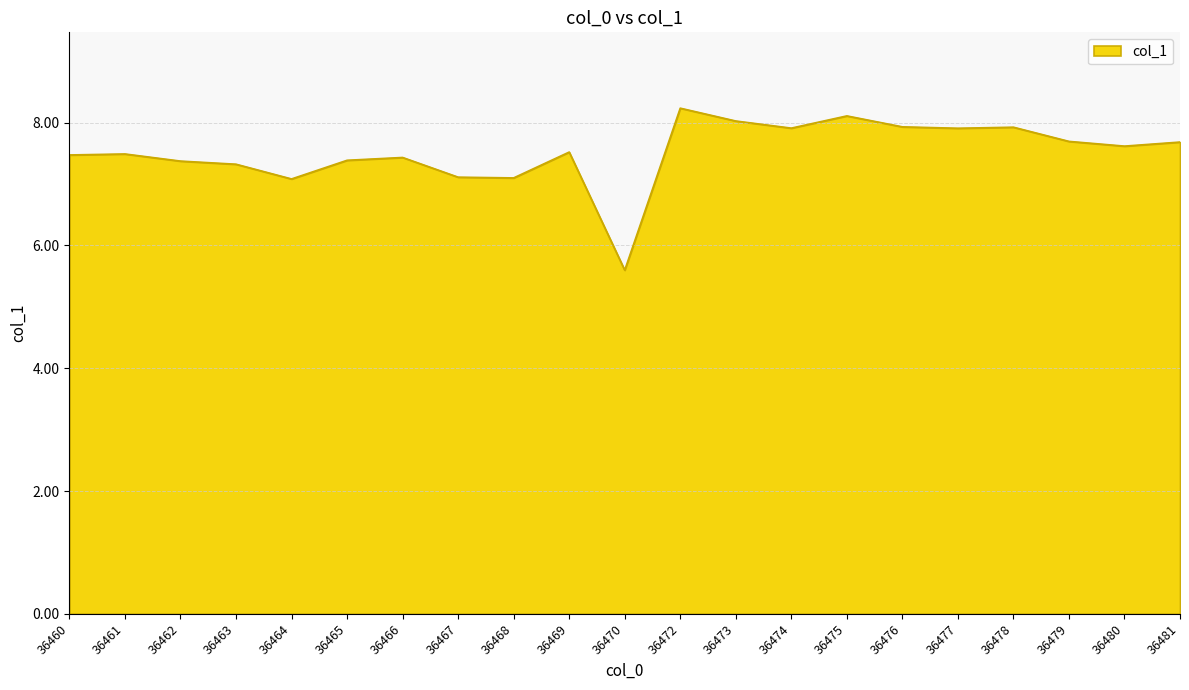

What is the approximate value at 36475?

8.1